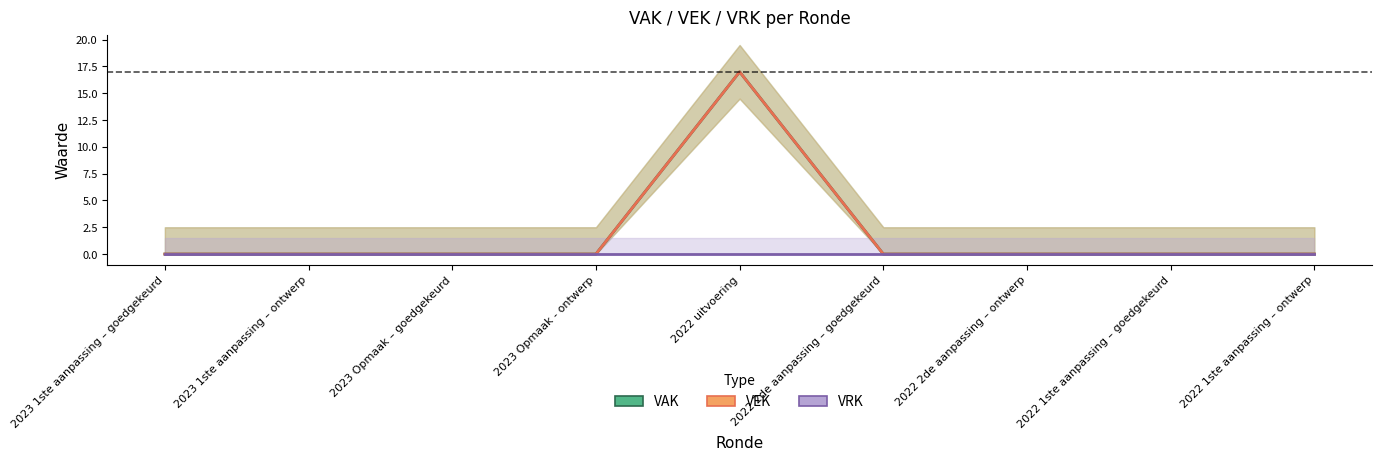

The VAK series shows -7 at 2022 2de aanpassing – goedgekeurd. True or false?

False